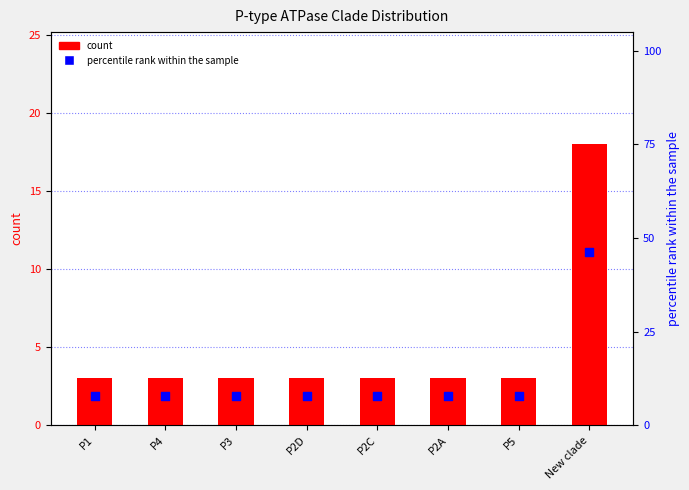

Is the value of percentile rank within the sample at P2D greater than the value of count at P5?

Yes